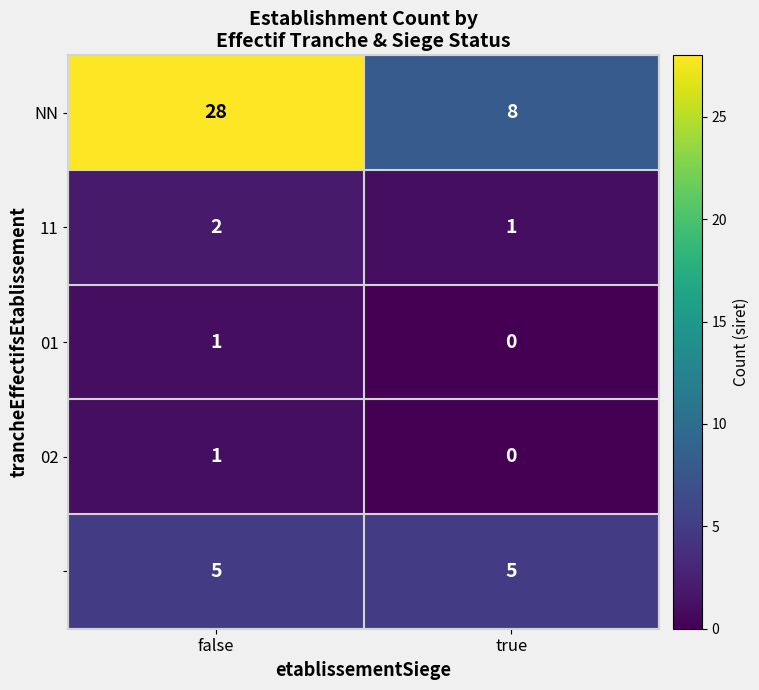

What is the greatest value displayed?

28